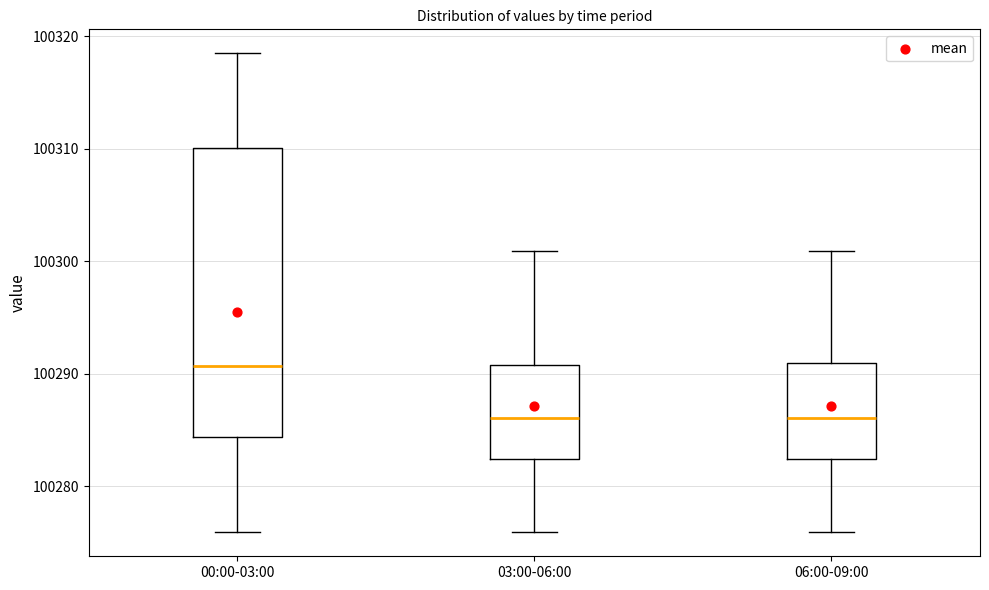

Reading left to right, transcribe this box plot: for each box, give where its median line is, the range the box spans, and where its two whiskers end, as read against the y-axis. The values are not printed on the chart, so give them approximately, as read against the axis.

00:00-03:00: median 100291, box 100284 to 100310, whiskers 100276 to 100318
03:00-06:00: median 100286, box 100282 to 100291, whiskers 100276 to 100301
06:00-09:00: median 100286, box 100282 to 100291, whiskers 100276 to 100301